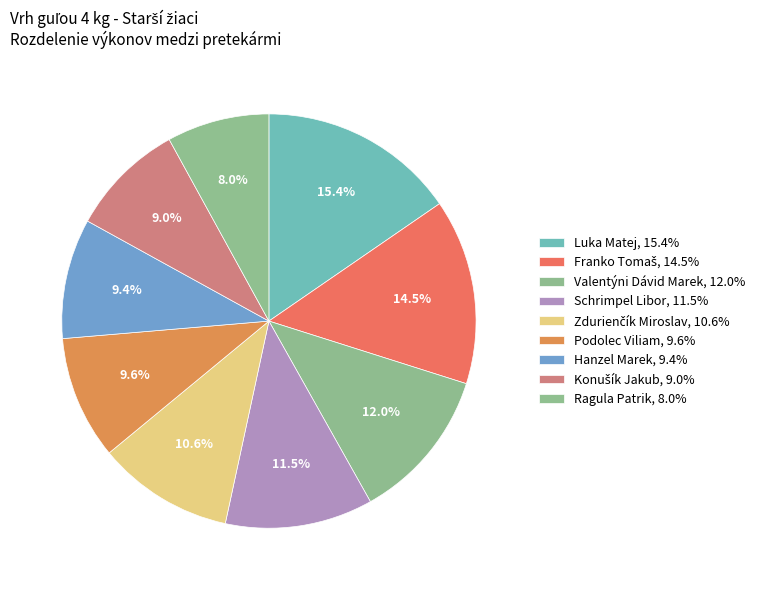

The Schrimpel Libor slice represents 25% of the pie. True or false?

False